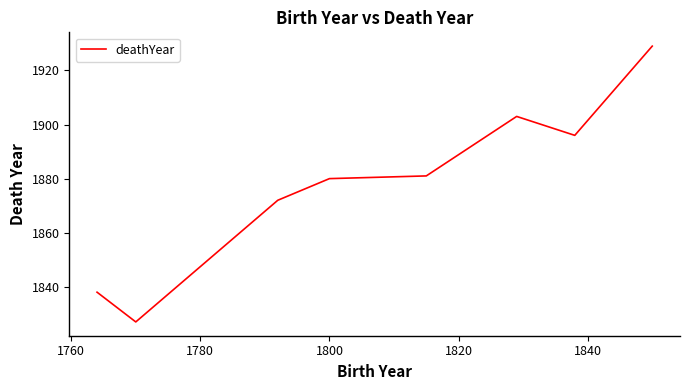

True or false: the data has more than 2 interior local peaks.

False